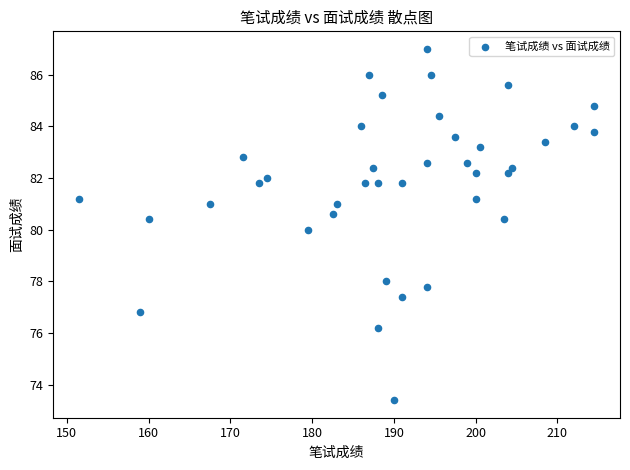

What is the range of Y values (max minus min)?

13.6